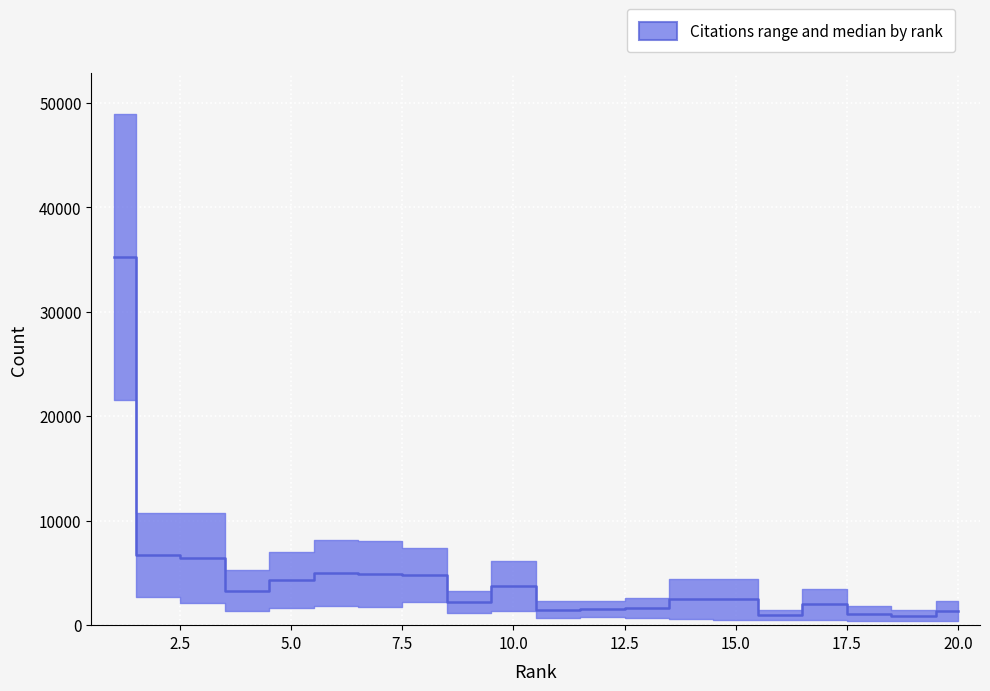

Reading left to right, extract all data points from this chart.

35244.0	6724.0	6432.0	3300.0	4304.0	5001.5	4899.5	4817.0	2181.0	3742.0	1457.0	1543.0	1651.0	2518.0	2469.0	987.0	1995.5	1111.5	897.5	1353.0